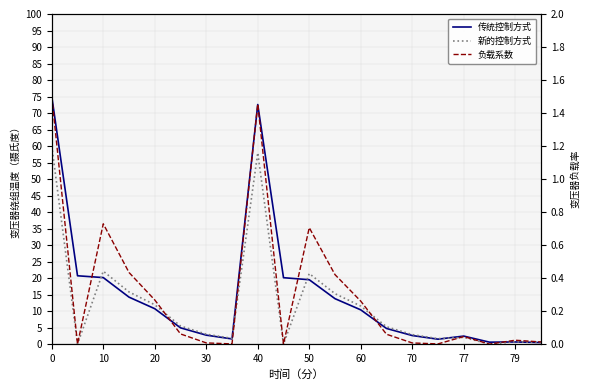

True or false: 传统控制方式 has more than 0 interior local peaks.

True